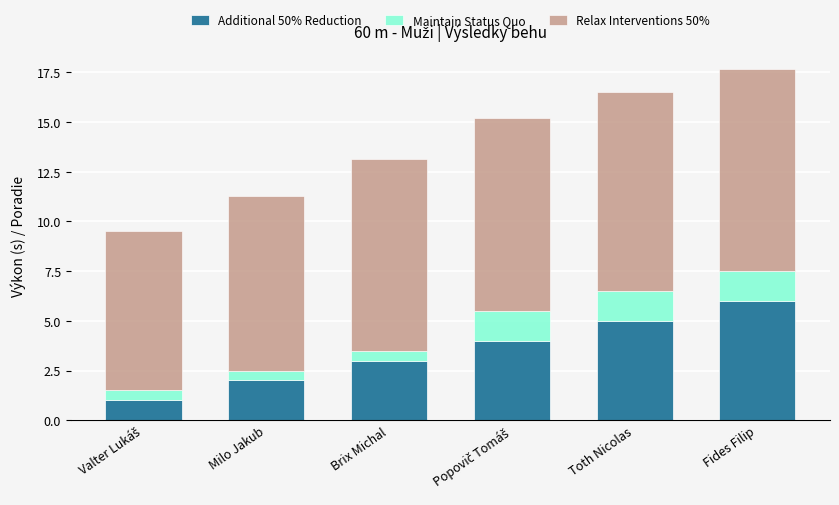

What is the difference between the maximum and second lowest values in the Additional 50% Reduction series?

4.0